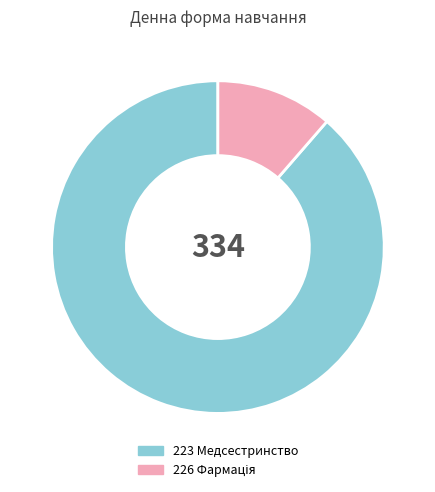

What is the largest slice in the pie chart?

223 Медсестринство